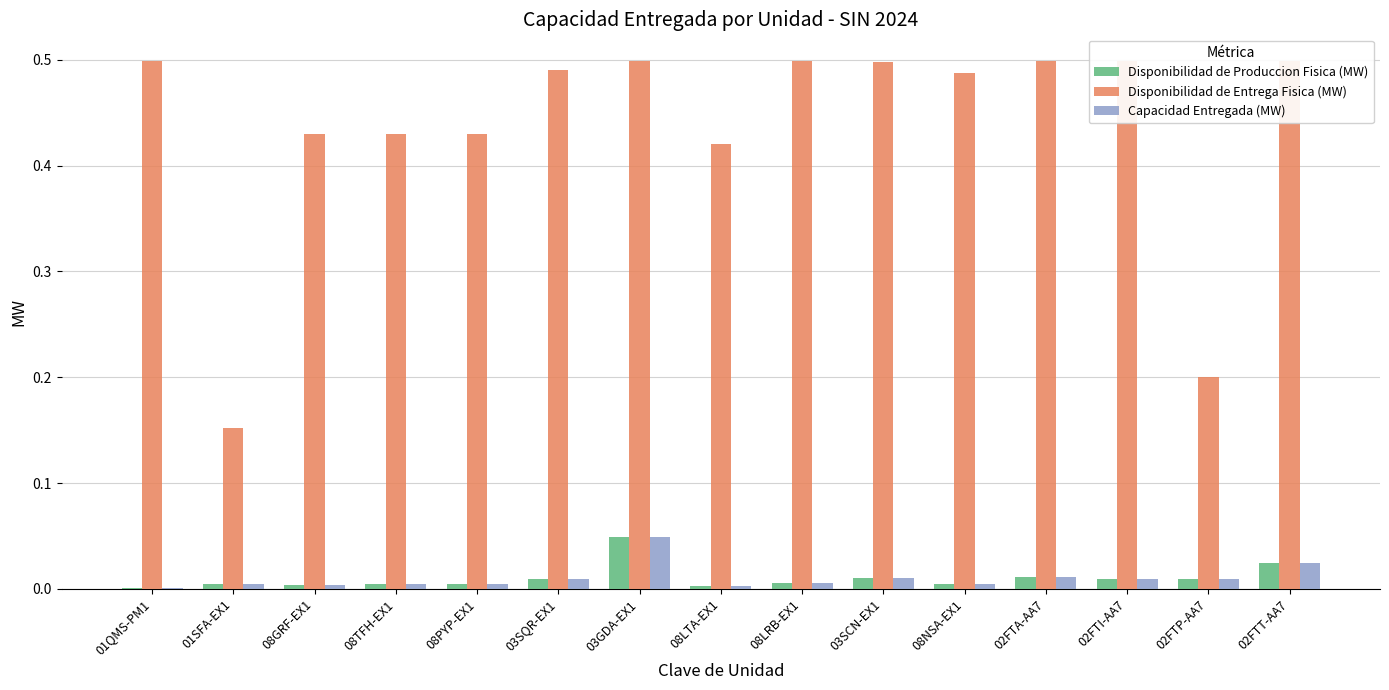

What are all the series names shown in the legend?

Disponibilidad de Produccion Fisica (MW), Disponibilidad de Entrega Fisica (MW), Capacidad Entregada (MW)